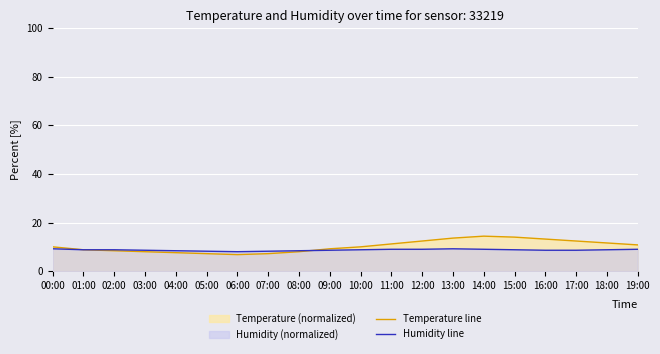

How many interior local peaks does the Humidity line series have?

1